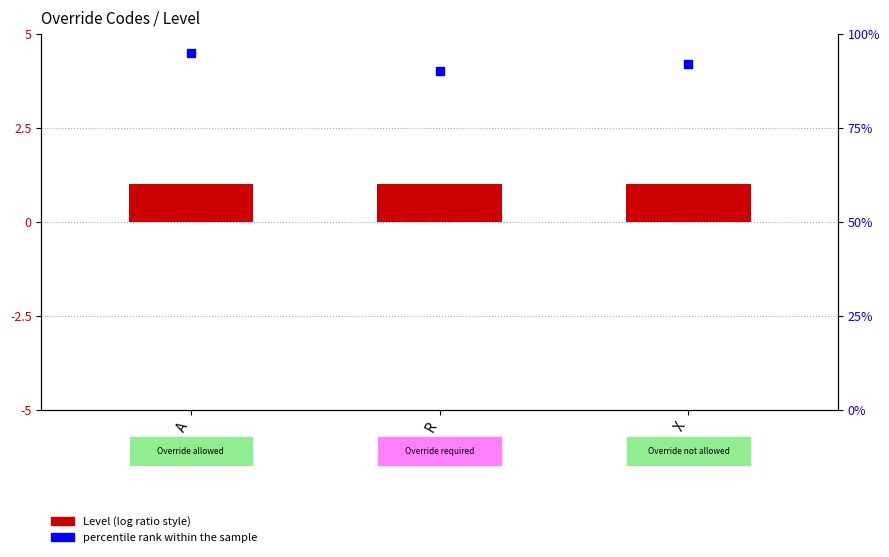

What are all the series names shown in the legend?

Level, percentile rank within the sample